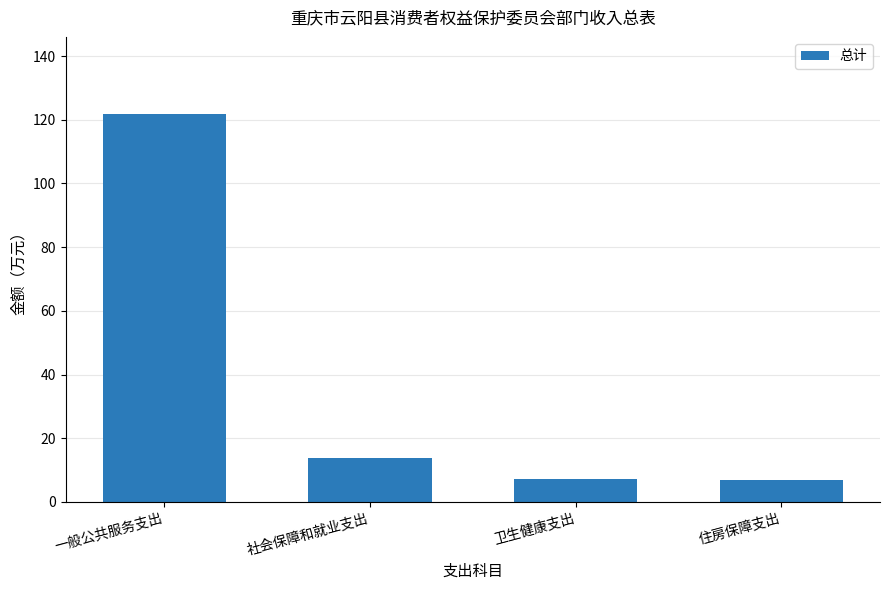

What is the smallest value displayed?

6.9